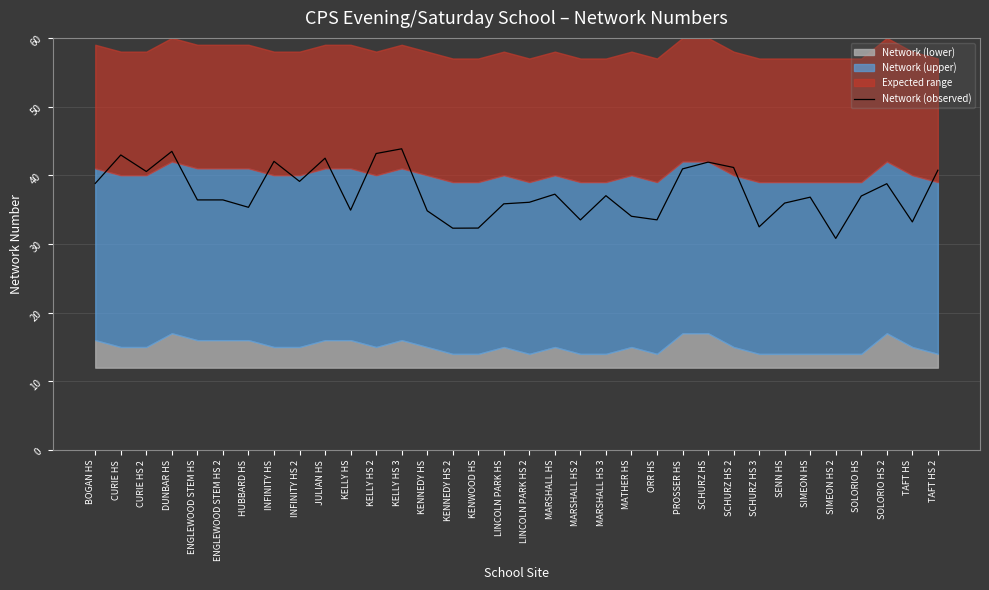

Is it true that the value at KENNEDY HS 2 is 32.3?

True